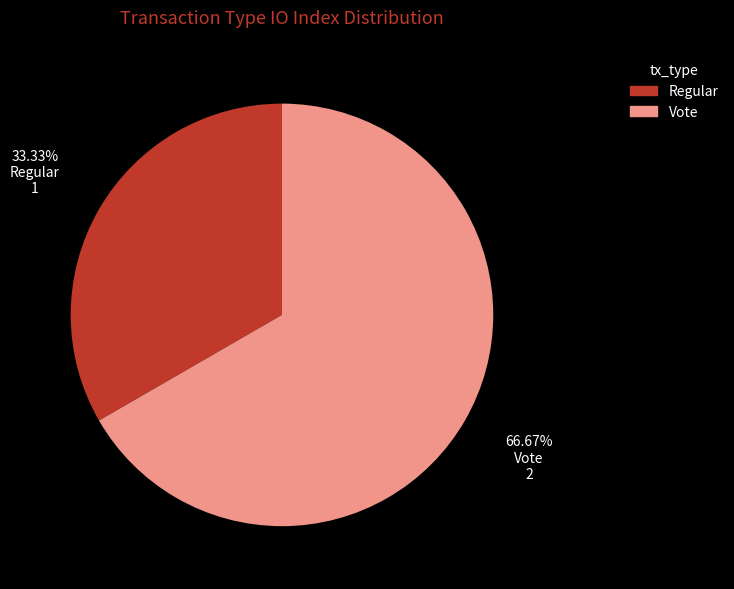

Which category has the smallest portion of the pie?

Regular